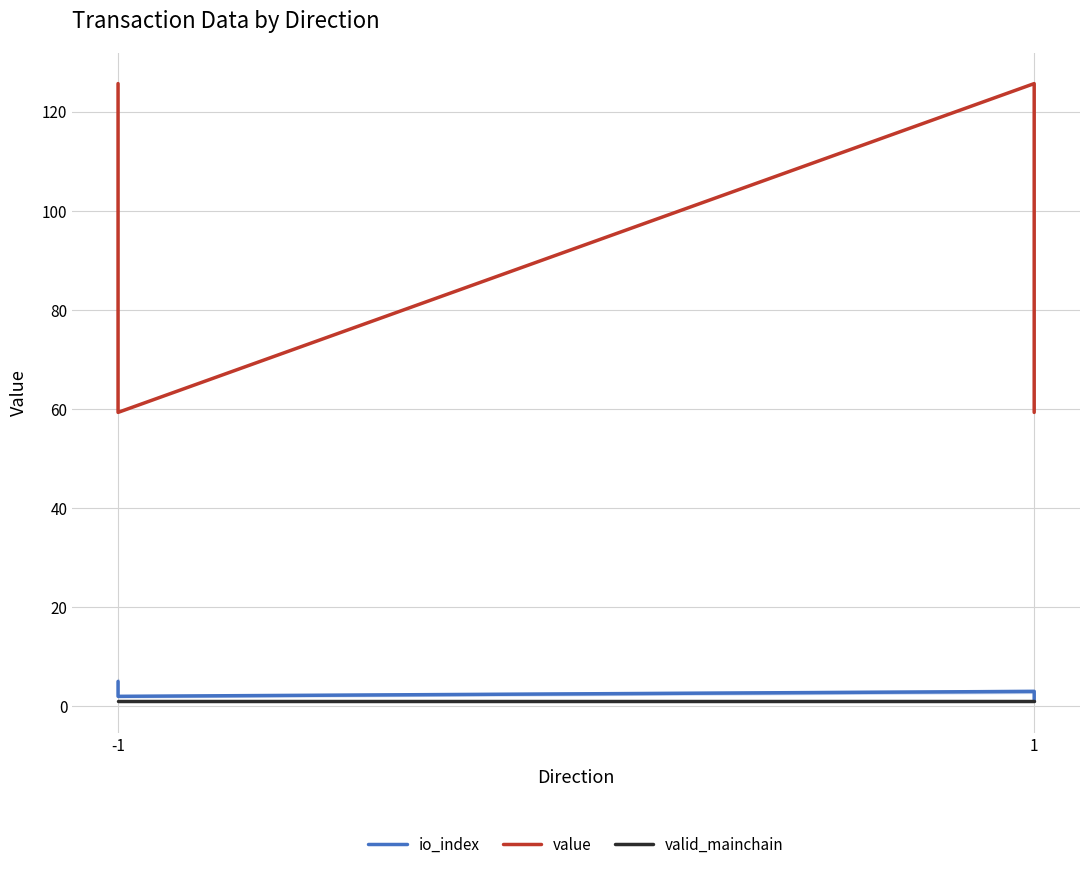

In io_index, how many points are higher than both neighbors (excluding endpoints)?

1